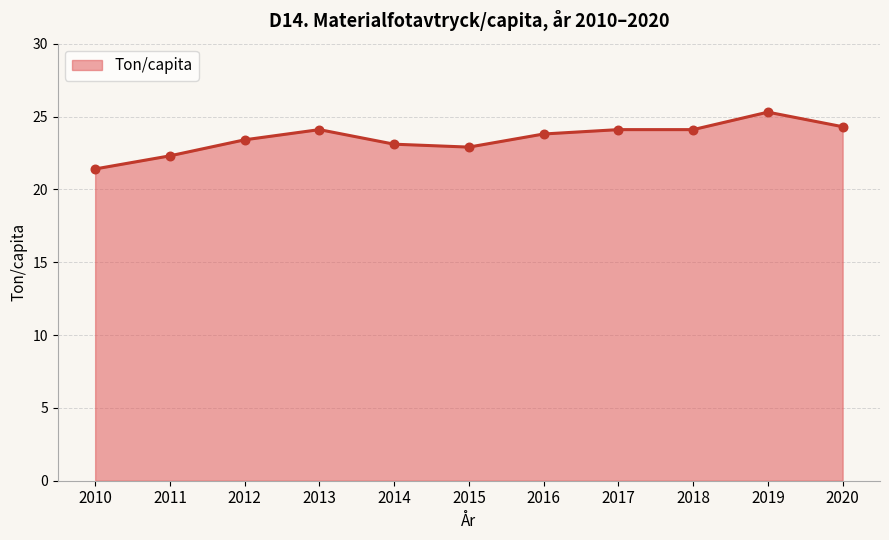

What is the ratio of the value at 2010 to the value at 2016?

0.9